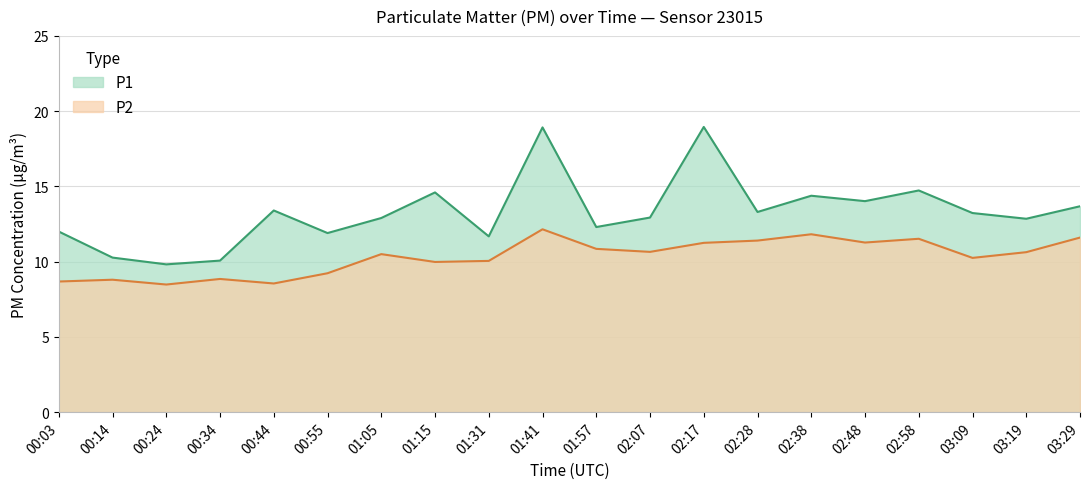

Rank the series at 02:07 from highest to lowest value.

P1, P2